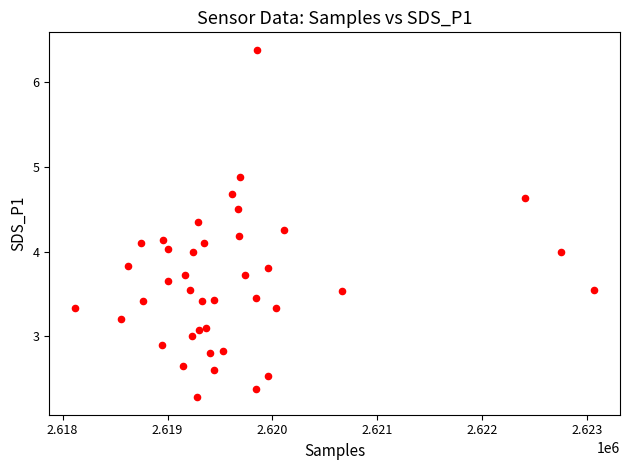

What is the range of X values (max minus min)?

4945.0